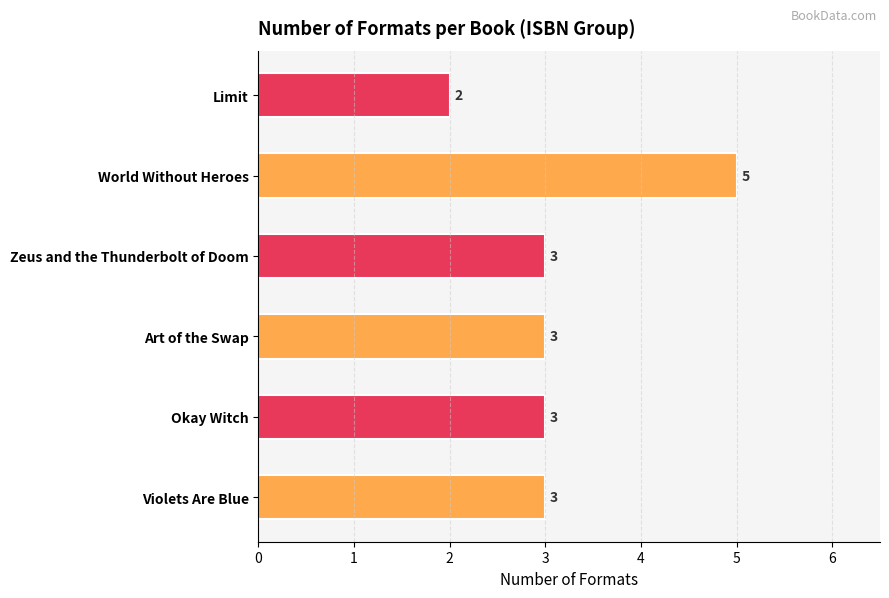

Count the values in the range 3 to 4.

4